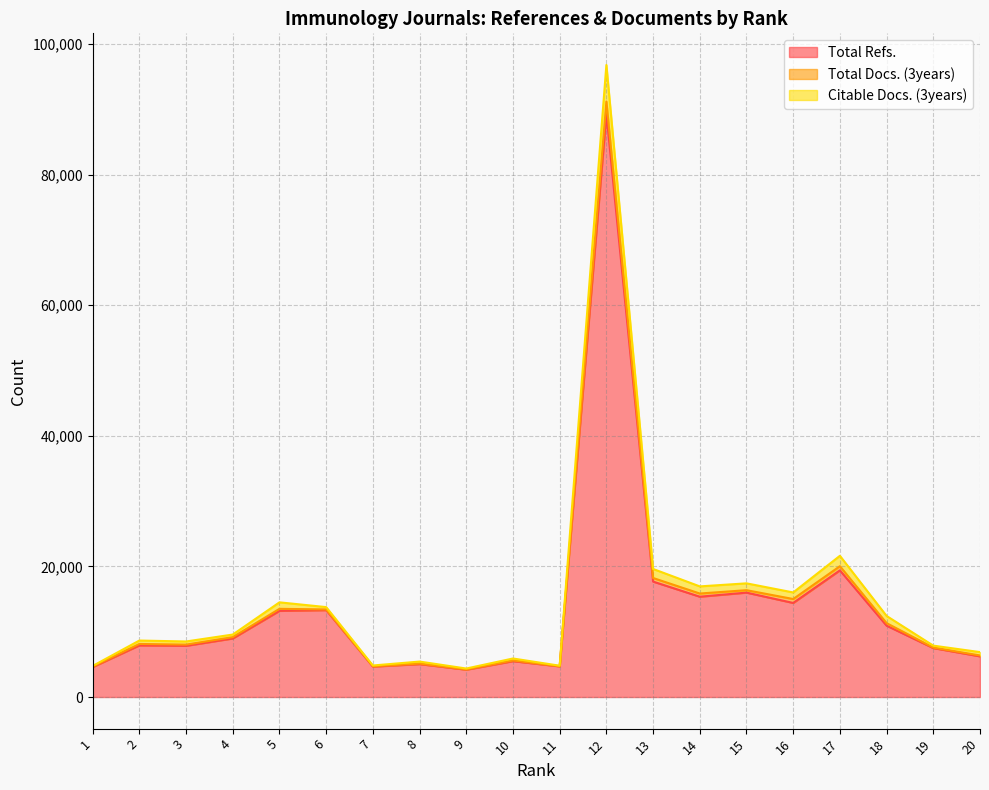

What is the maximum value for Total Refs.?

89328